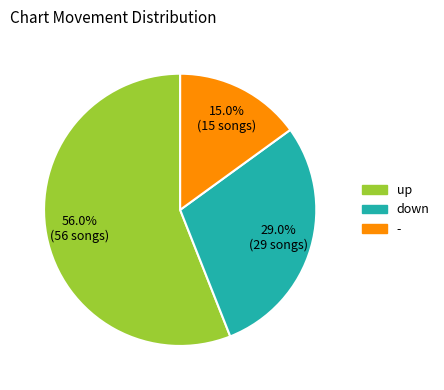

Do up and - together represent more than half of the pie?

Yes